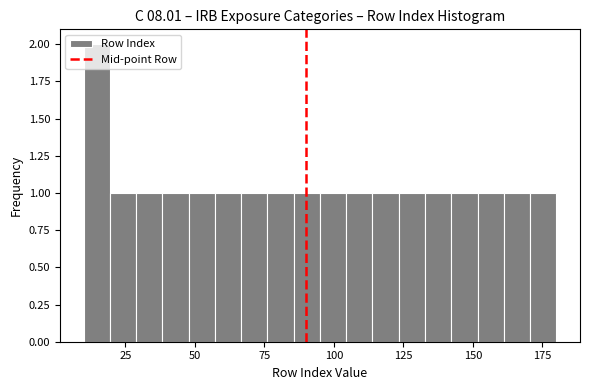

Read against the x-axis, roughly where is the centre of the tallest bar?

15